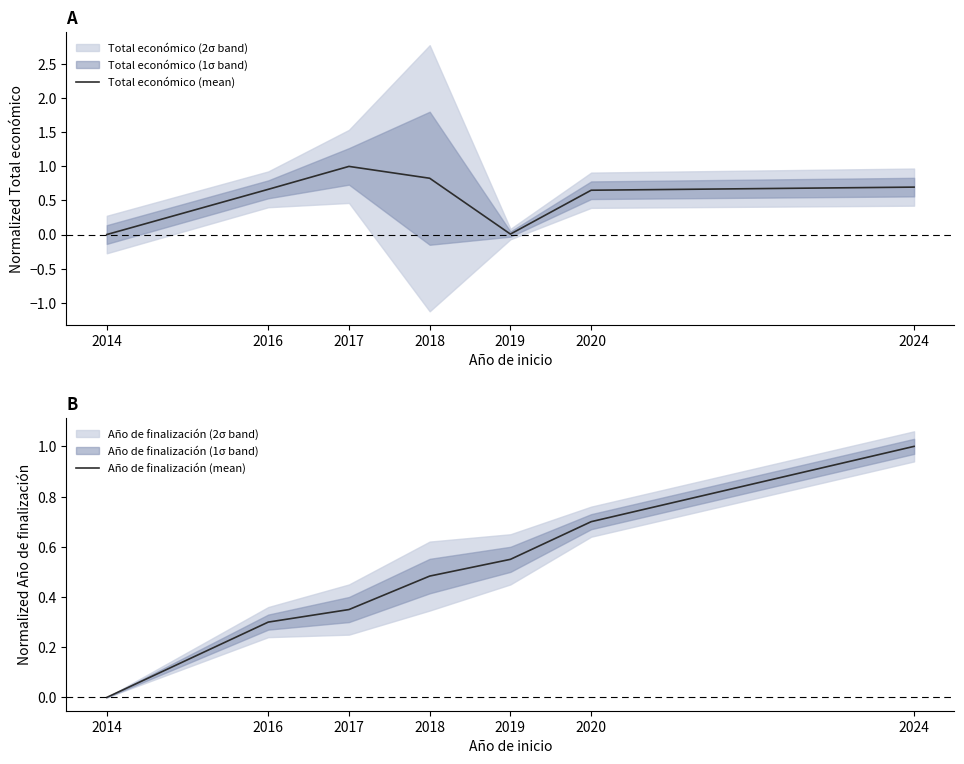

How many times do Total económico (mean) and Año de finalización (mean) cross each other?

1